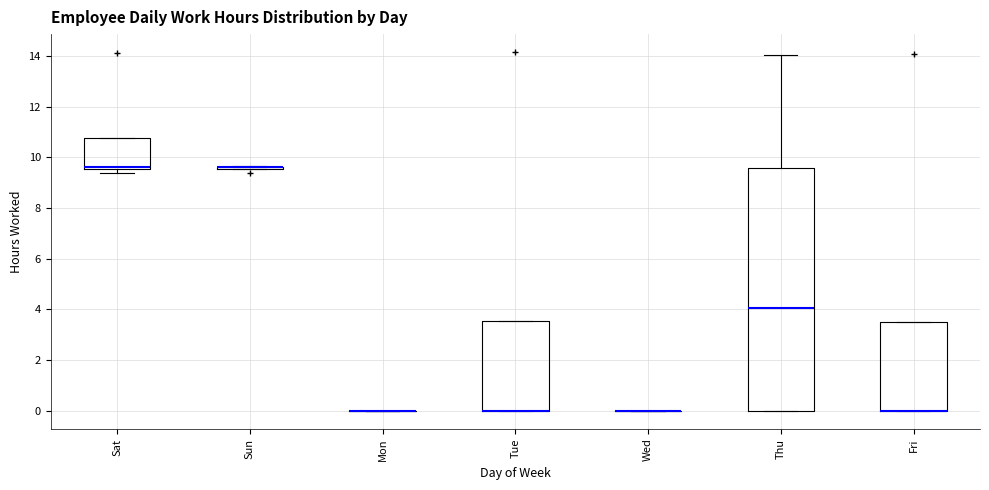

Reading left to right, read every box against the y-axis: the position of its median line, the range the box covers, and the ends of its whiskers. The values are not printed on the chart, so give them approximately, as read against the axis.

Sat: median 9.6 (just above the box's lower edge), box 9.6 to 10.8, whiskers 9.4 to 10.8
Sun: box collapsed to a line at 9.6, whiskers 9.6 to 9.6
Mon: box collapsed to a line at 0.0, whiskers 0.0 to 0.0
Tue: median 0.0 (drawn on the box's lower edge), box 0.0 to 3.6, whiskers 0.0 to 3.6
Wed: box collapsed to a line at 0.0, whiskers 0.0 to 0.0
Thu: median 4.0, box 0.0 to 9.6, whiskers 0.0 to 14.0
Fri: median 0.0 (drawn on the box's lower edge), box 0.0 to 3.6, whiskers 0.0 to 3.6